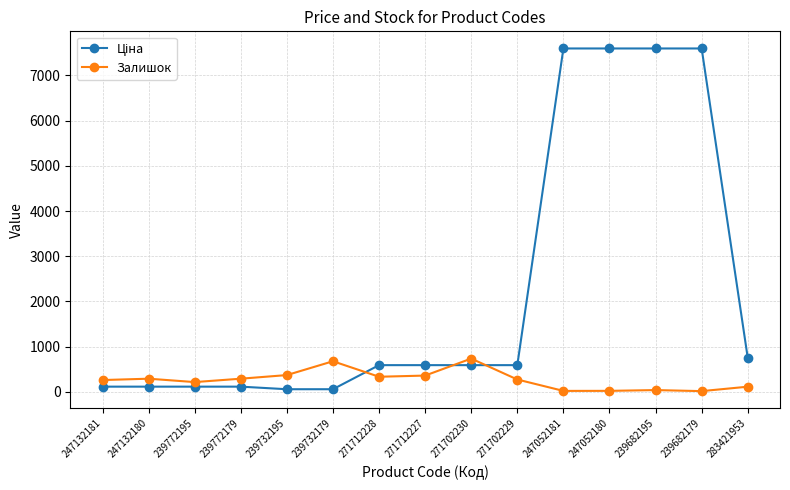

What is the value of the Залишок point at the 6th from the left?

676.0